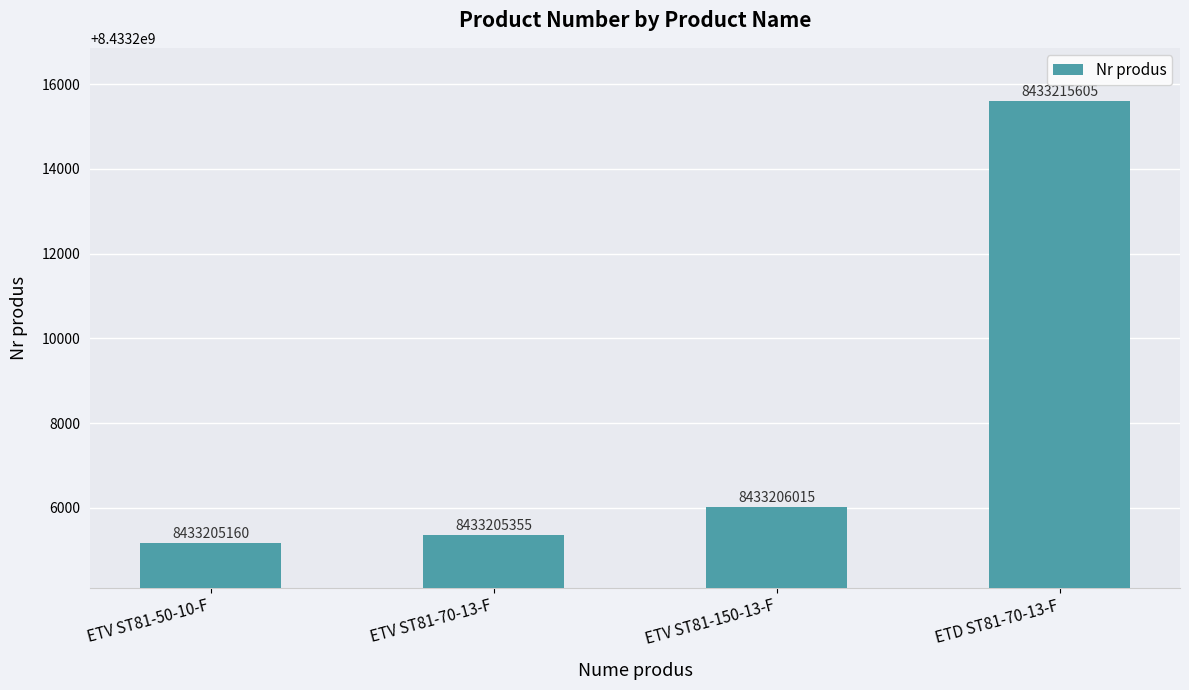

What is the difference between the second highest and minimum values?

855